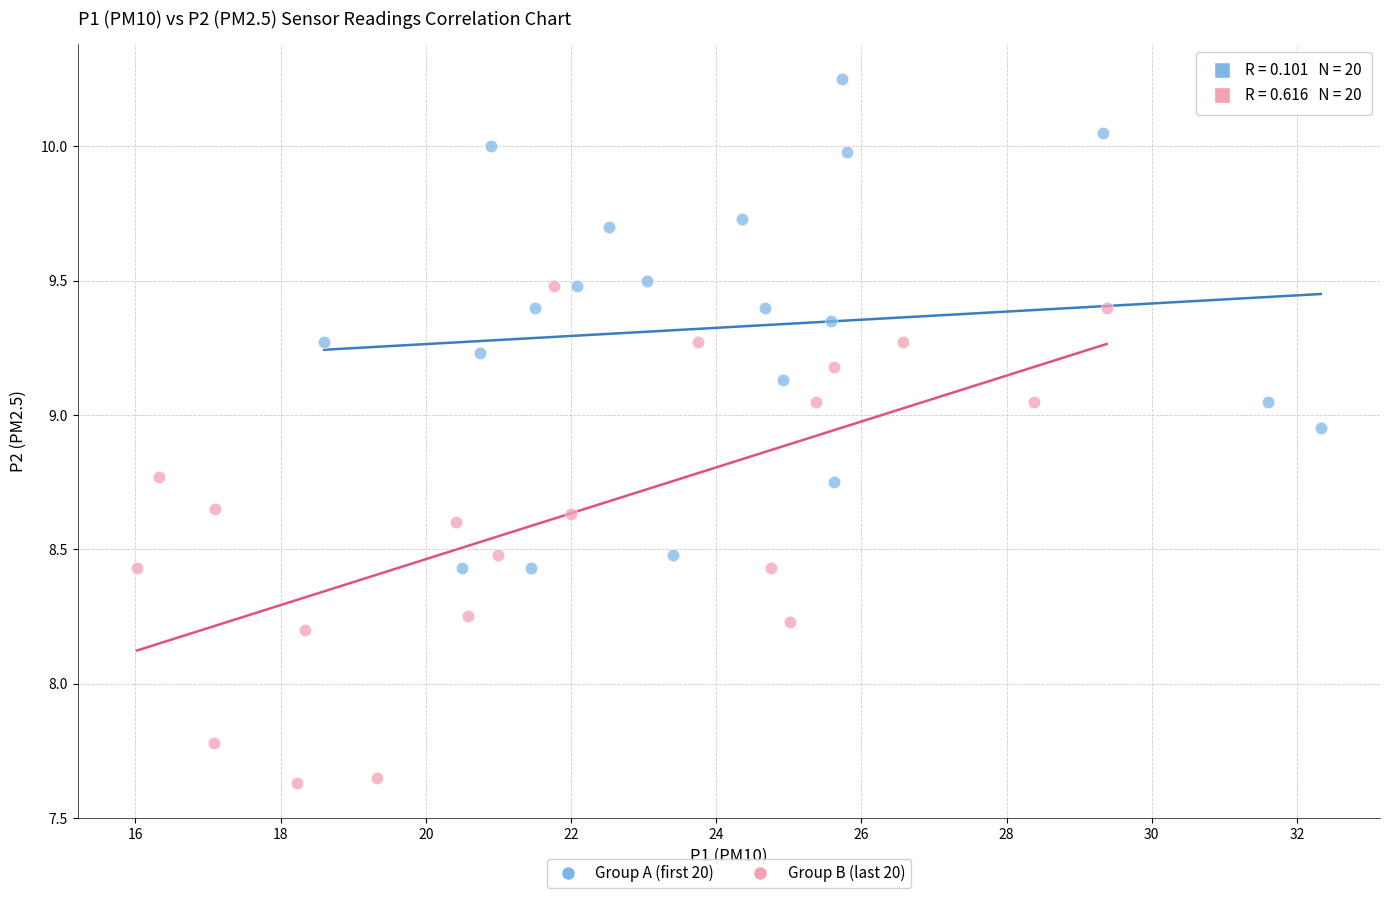

Which series reaches the minimum Y coordinate?

Group B (last 20)